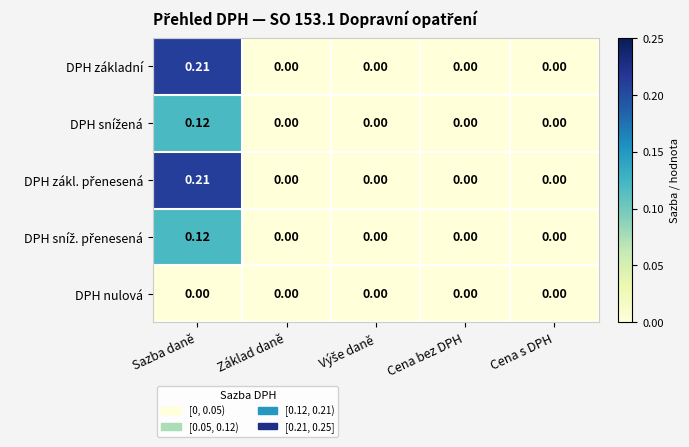

Which label corresponds to the largest value in the chart?

Sazba daně